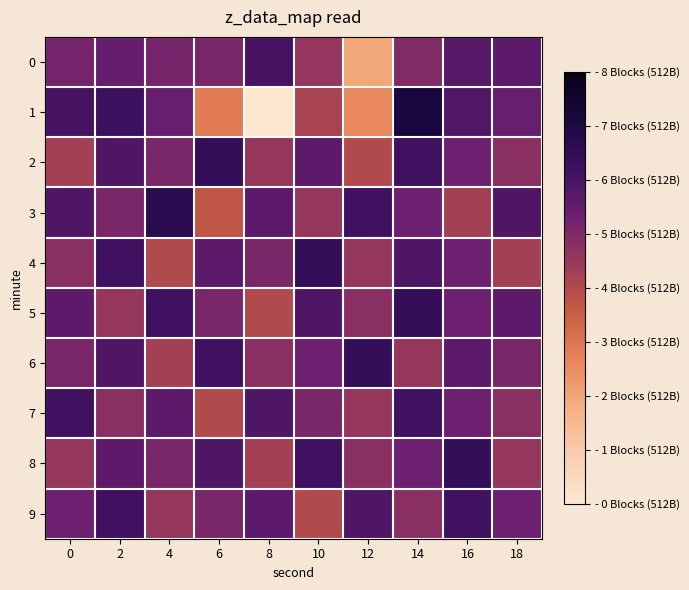

Reading left to right, what are all the values shown in this chart?

0: 0=-130.6	2=-129.5	4=-130.7	6=-131.0	8=-127.4	10=-132.8	12=-142.7	14=-131.4	16=-128.5	18=-129.0
1: 0=-127.4	2=-126.7	4=-129.7	6=-139.3	8=-149.8	10=-134.3	12=-140.4	14=-123.3	16=-128.2	18=-129.6
2: 0=-134.0	2=-128.0	4=-131.0	6=-126.0	8=-133.0	10=-129.0	12=-135.0	14=-127.0	16=-130.0	18=-132.0
3: 0=-128.0	2=-131.0	4=-125.0	6=-136.0	8=-129.0	10=-133.0	12=-127.0	14=-130.0	16=-134.0	18=-128.0
4: 0=-132.0	2=-127.0	4=-135.0	6=-129.0	8=-131.0	10=-126.0	12=-133.0	14=-128.0	16=-130.0	18=-134.0
5: 0=-129.0	2=-133.0	4=-127.0	6=-131.0	8=-135.0	10=-128.0	12=-132.0	14=-126.0	16=-130.0	18=-129.0
6: 0=-131.0	2=-128.0	4=-134.0	6=-127.0	8=-132.0	10=-130.0	12=-126.0	14=-133.0	16=-129.0	18=-131.0
7: 0=-127.0	2=-132.0	4=-129.0	6=-135.0	8=-128.0	10=-131.0	12=-133.0	14=-127.0	16=-130.0	18=-132.0
8: 0=-133.0	2=-129.0	4=-131.0	6=-128.0	8=-134.0	10=-127.0	12=-132.0	14=-130.0	16=-126.0	18=-133.0
9: 0=-130.0	2=-127.0	4=-133.0	6=-131.0	8=-129.0	10=-135.0	12=-128.0	14=-132.0	16=-127.0	18=-130.0